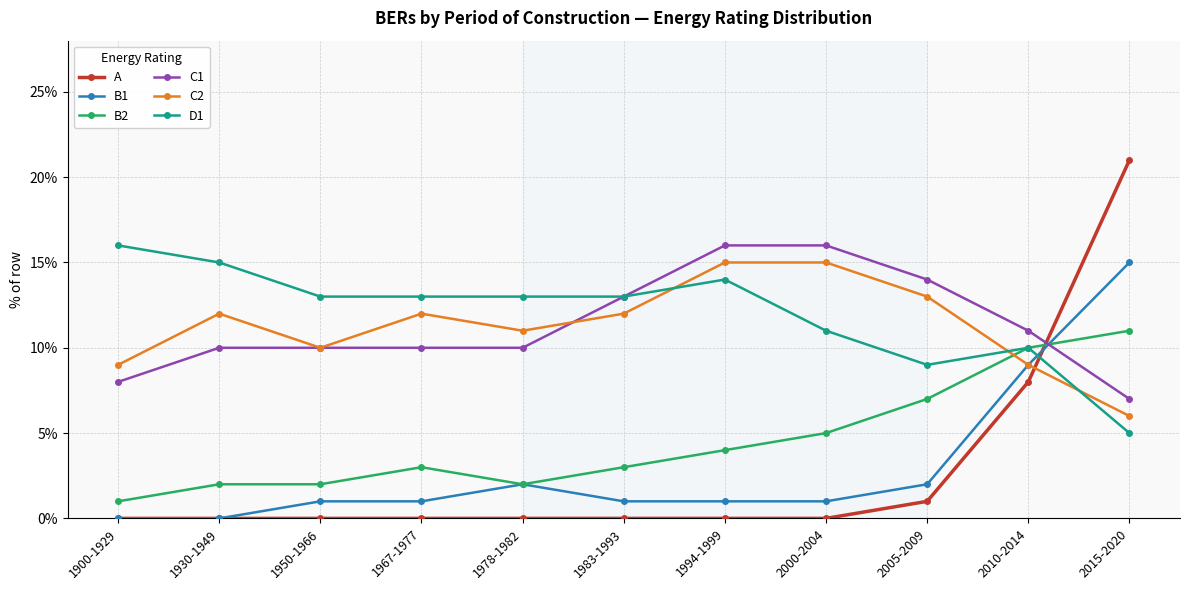

What is the greatest value displayed?

21